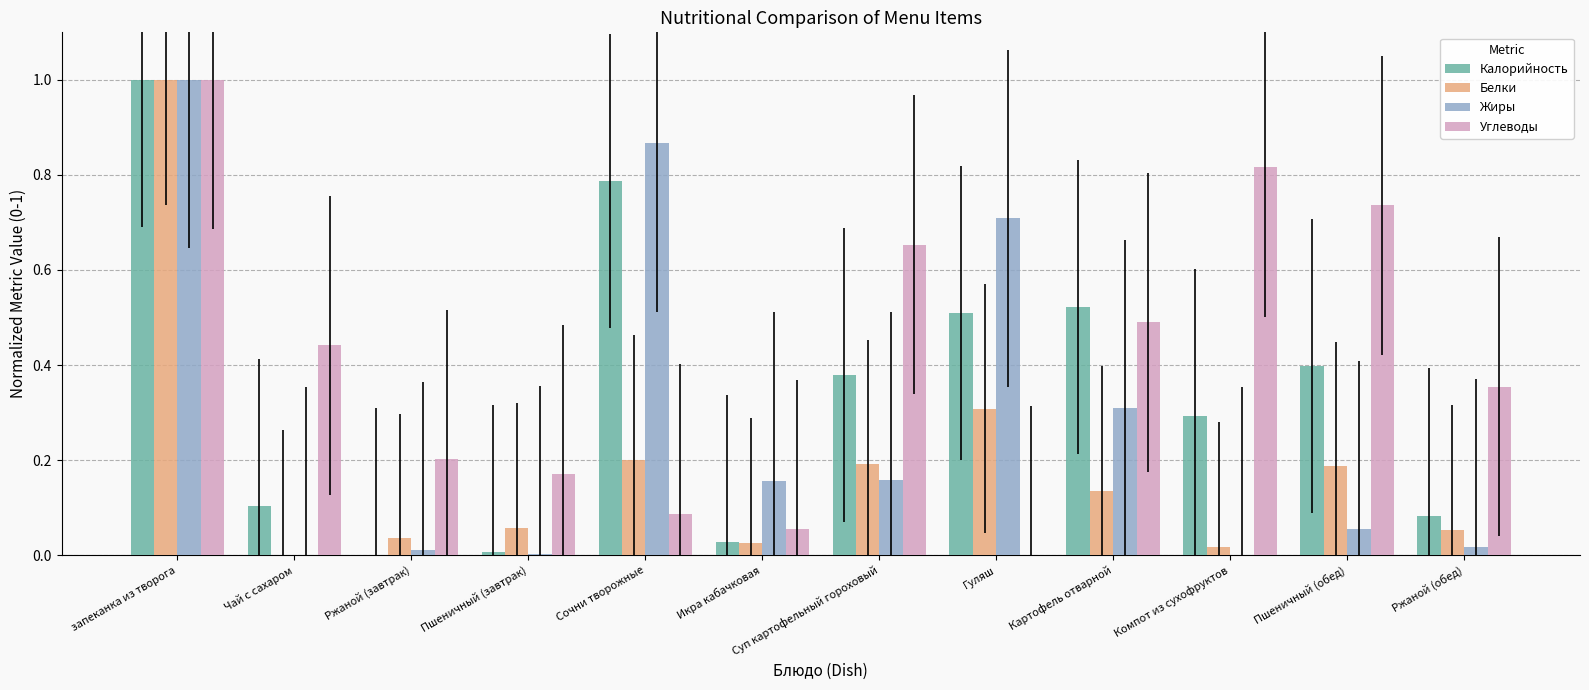

Is the value of Углеводы at Суп картофельный гороховый greater than the value of Калорийность at Гуляш?

Yes